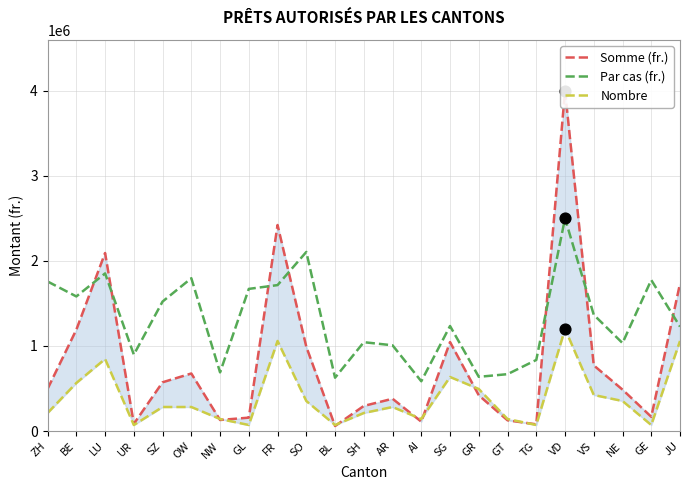

What are all the series names shown in the legend?

Somme (fr.), Par cas (fr.), Nombre